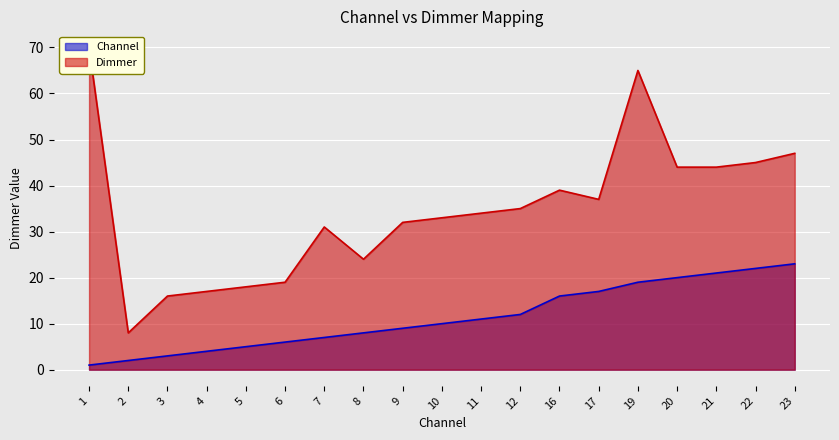

Which series has the largest total across all categories?

Dimmer